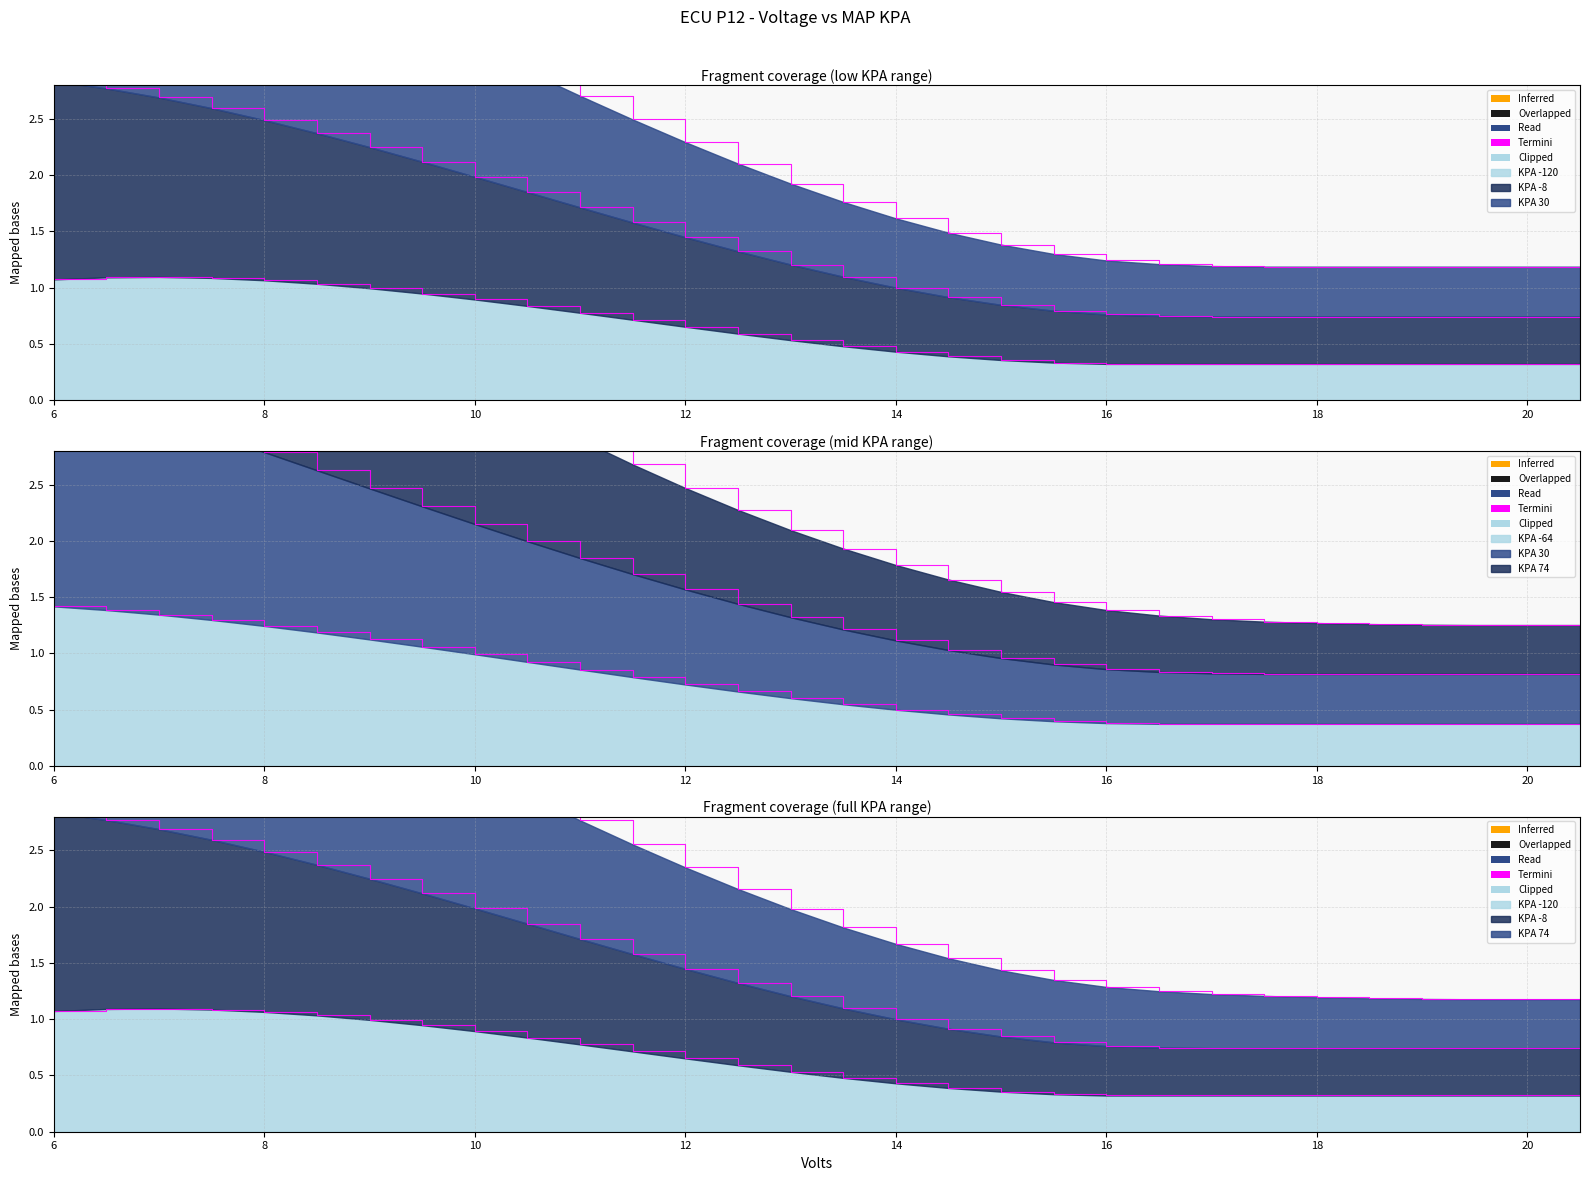

True or false: map_30 and map_-64 cross at least once.

False